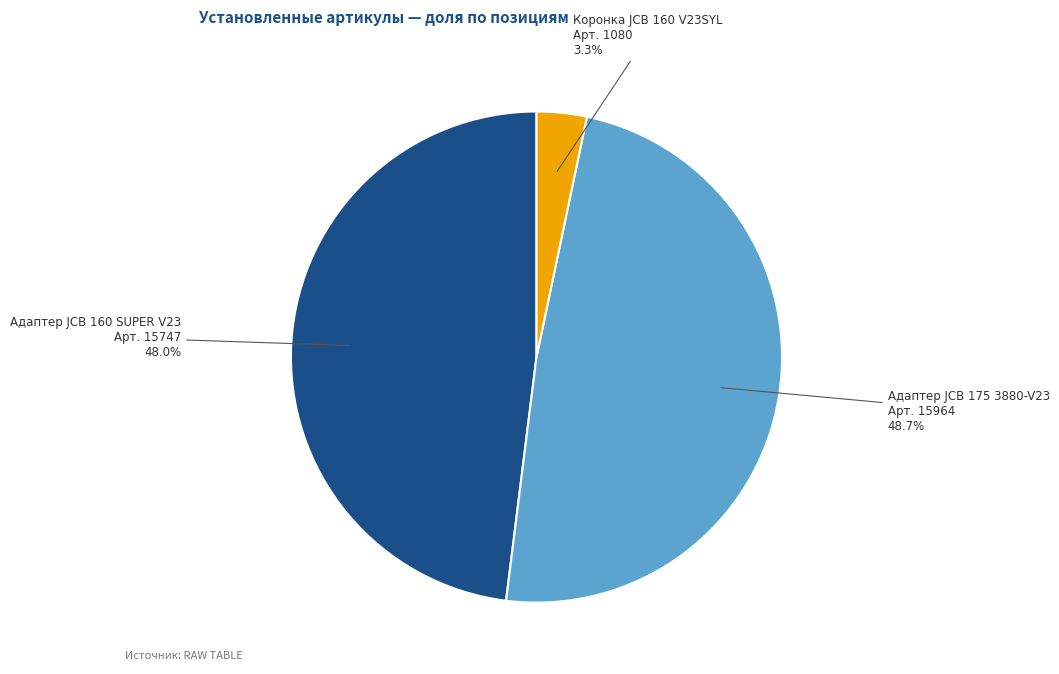

Which has a higher value, Коронка JCB 160 V23SYL or Адаптер JCB 160 SUPER V23?

Адаптер JCB 160 SUPER V23